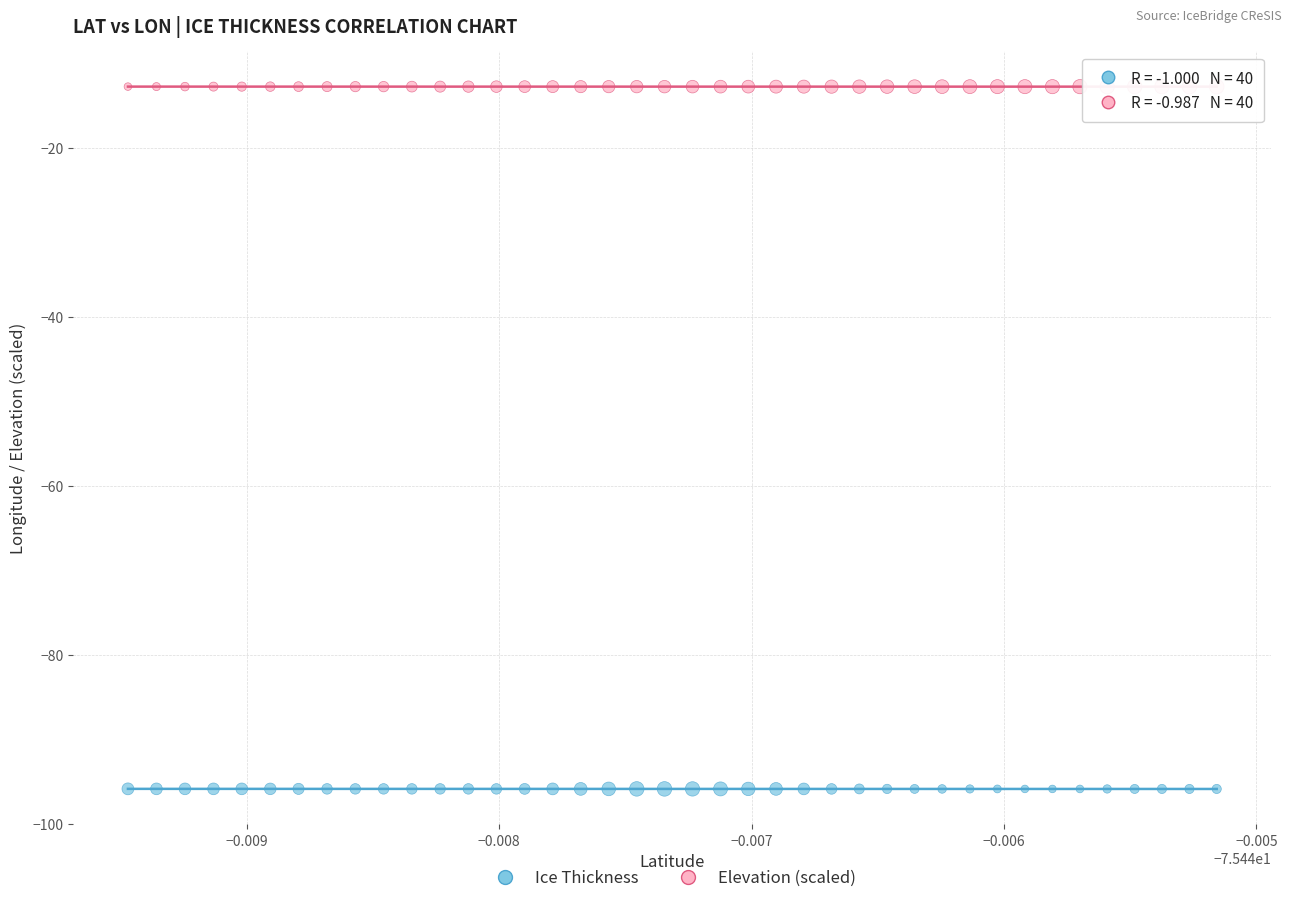

Across all data points, what is the range of Y values (max minus min)?

83.1